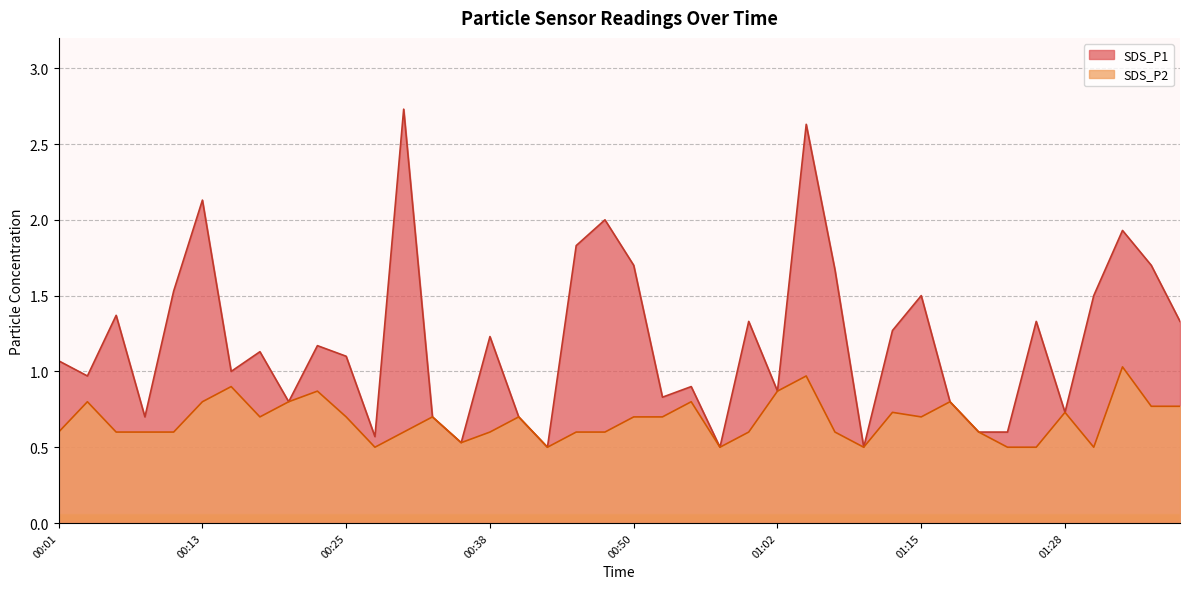

Count the number of data series in this chart.

2